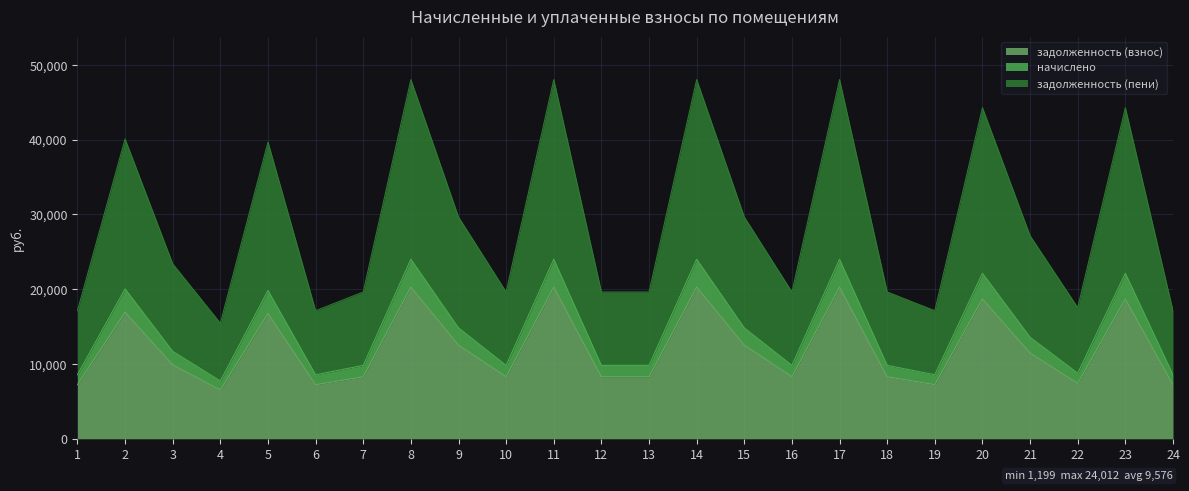

Count the number of data series in this chart.

3